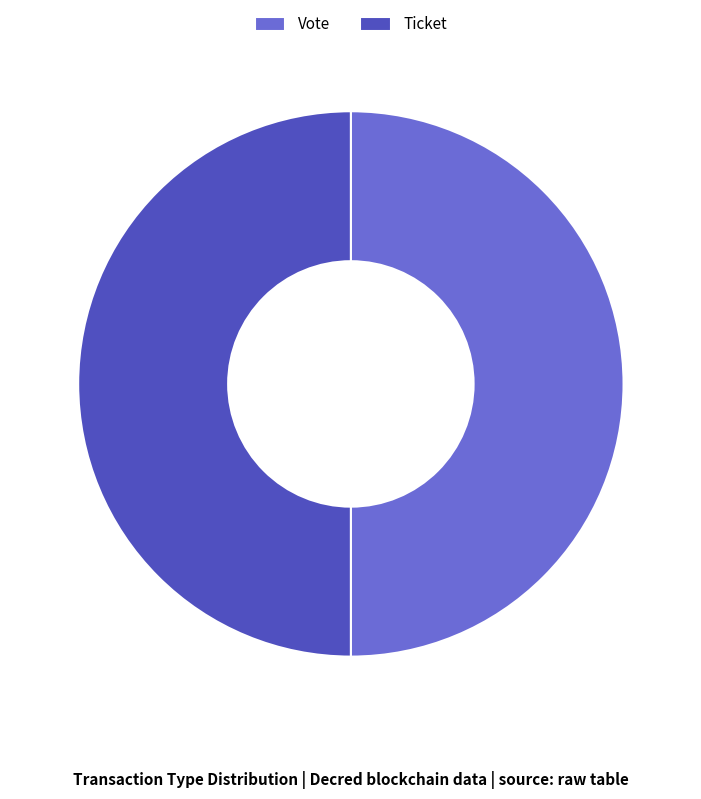

True or false: Ticket accounts for 50% of the total.

True